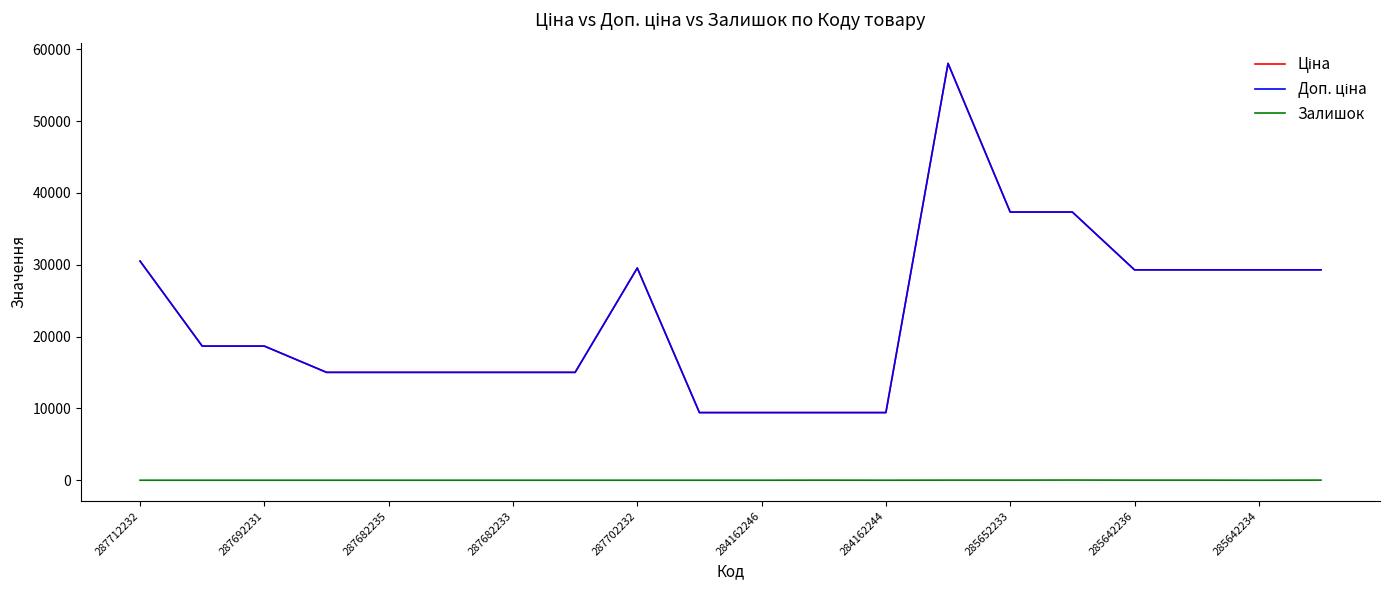

Is this an area chart (filled region under the line)?

No